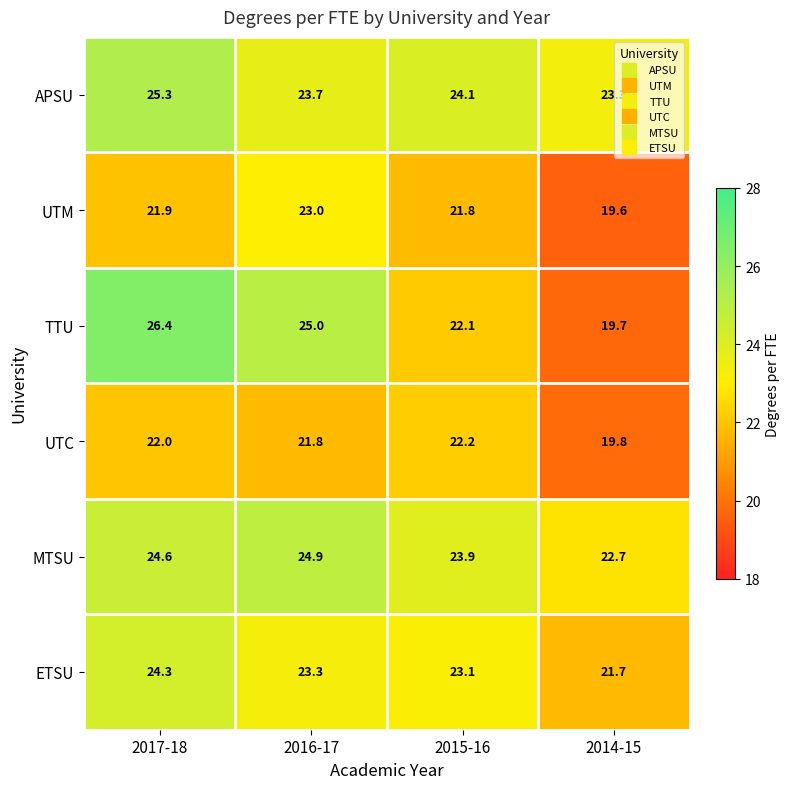

Rank the series at 2014-15 from highest to lowest value.

APSU, MTSU, ETSU, UTC, TTU, UTM